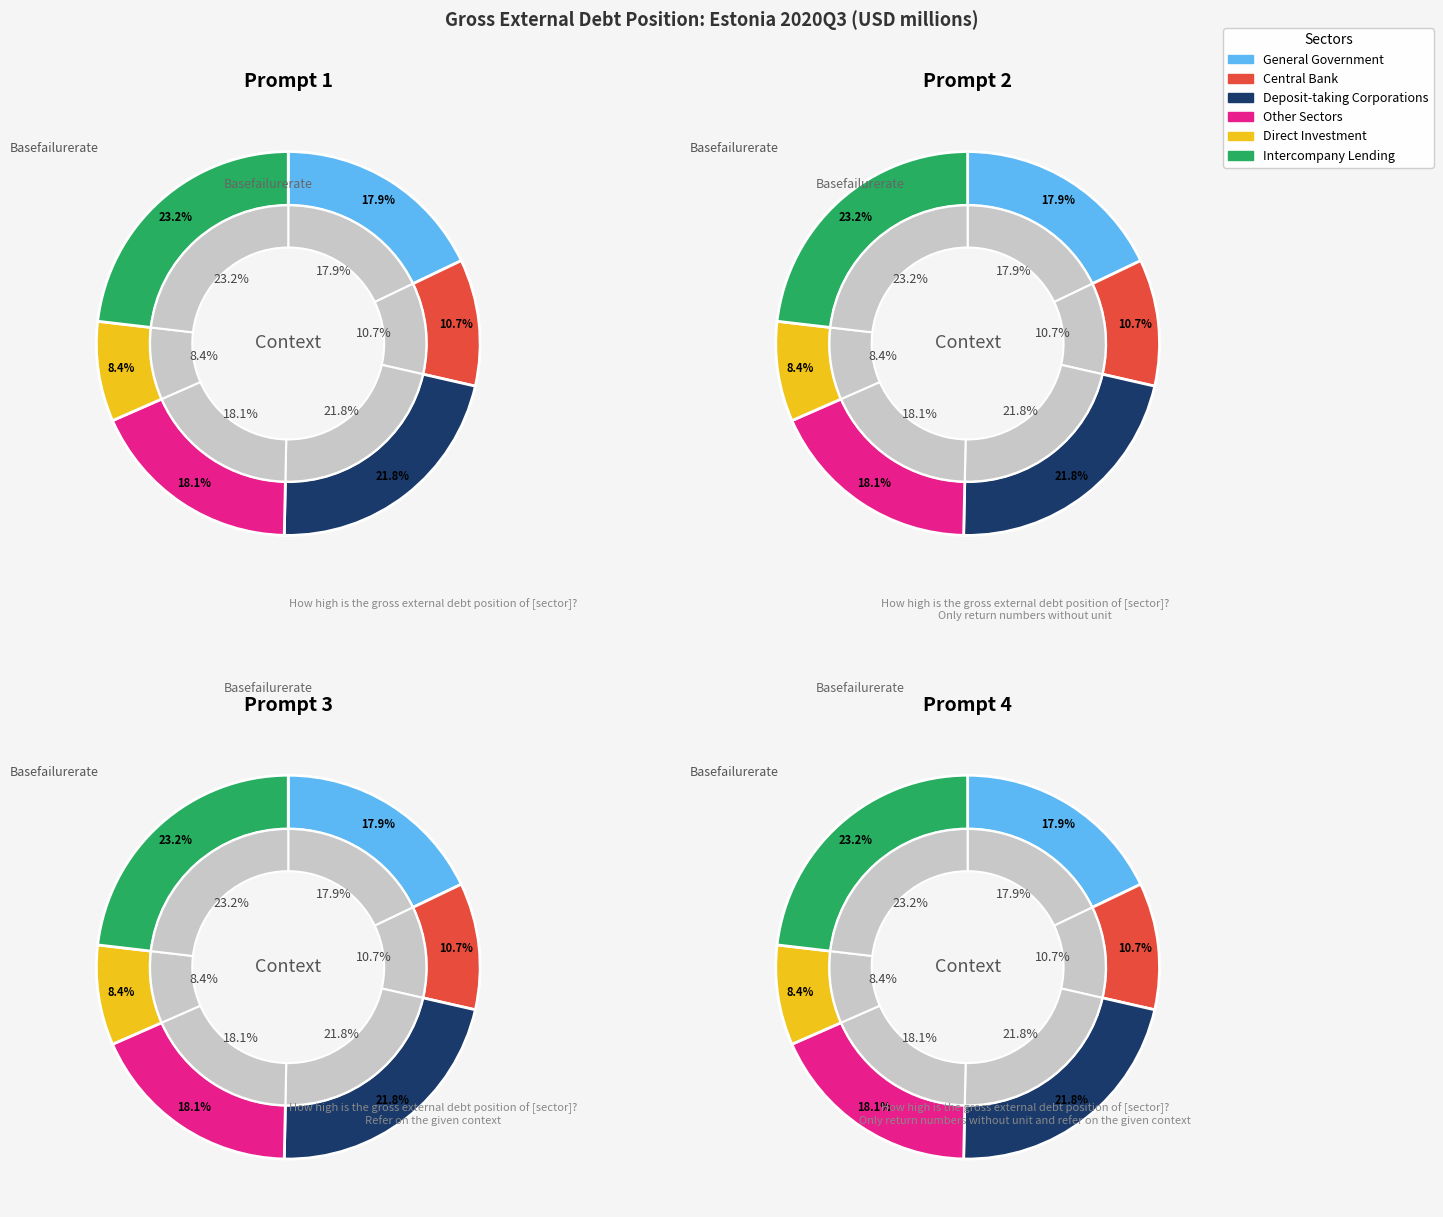

Which has a higher value, Deposit-taking Corporations or General Government?

Deposit-taking Corporations